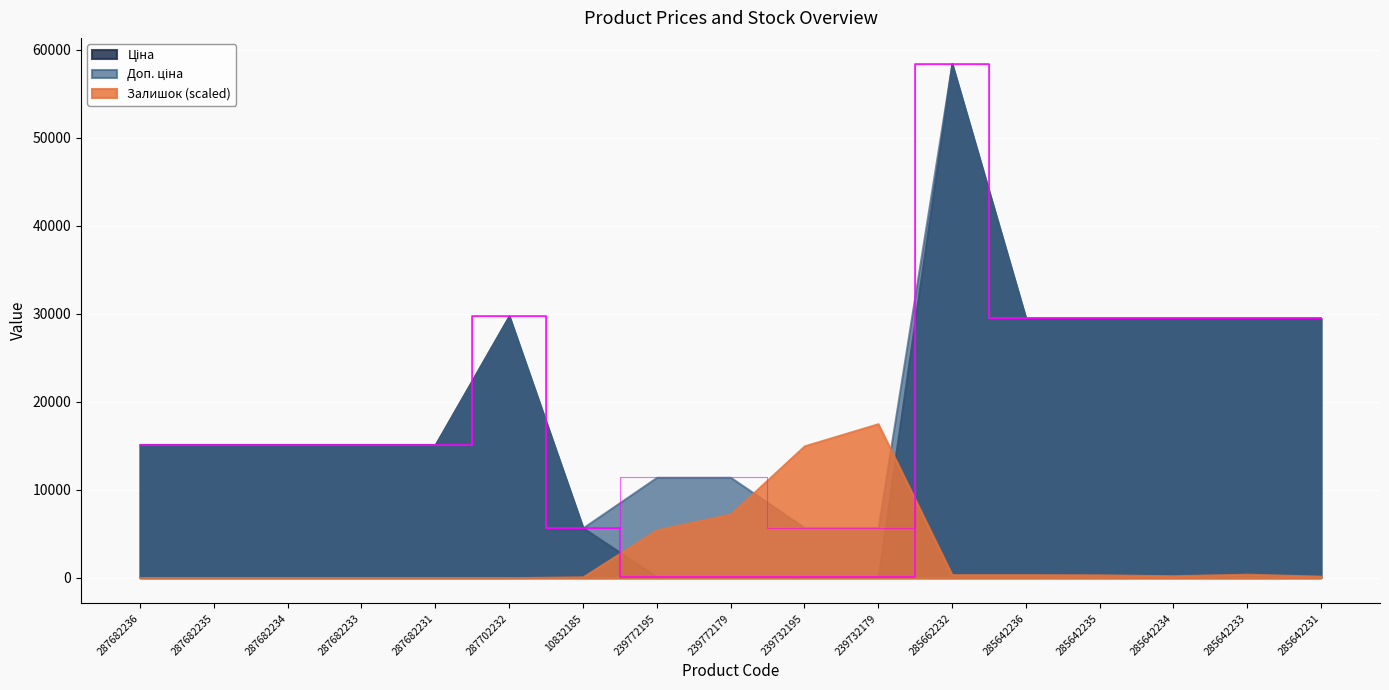

Where does the Ціна series first go above 15120?

287702232